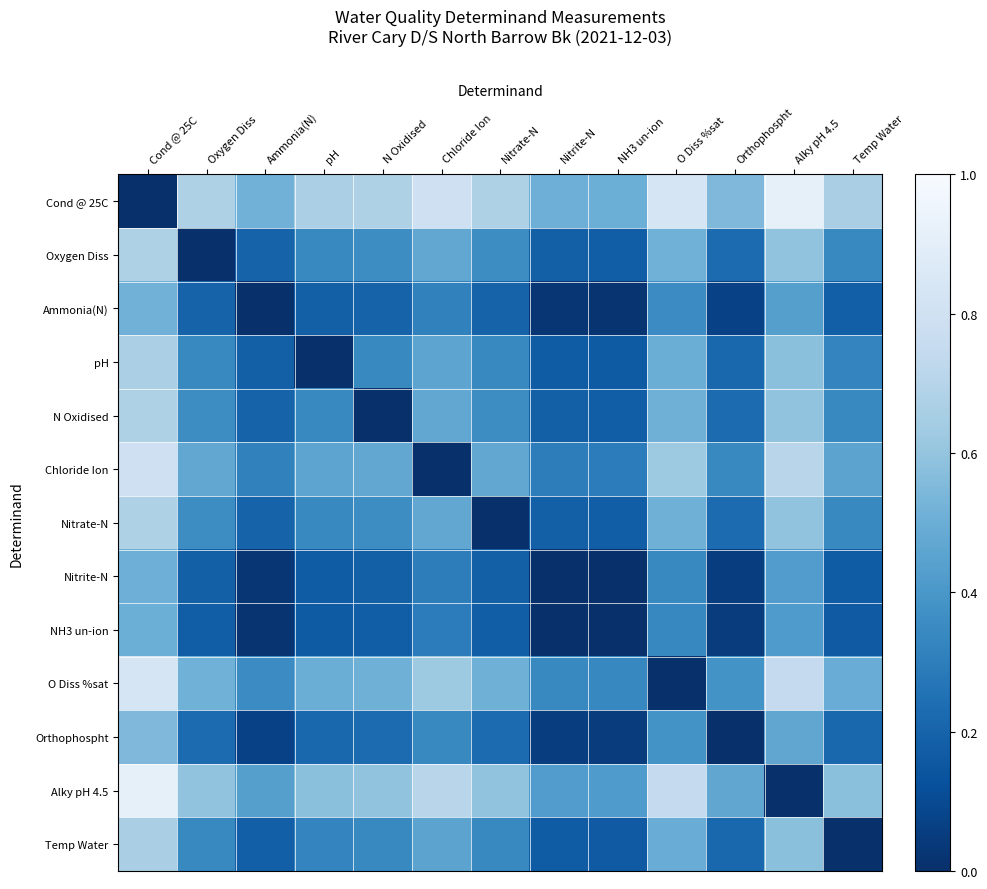

Reading right to left, transcribe all the data shown in this chart.

Cond @ 25C: Temp Water=0.7	Alky pH 4.5=0.9	Orthophospht=0.5	O Diss %sat=0.8	NH3 un-ion=0.5	Nitrite-N=0.5	Nitrate-N=0.7	Chloride Ion=0.8	N Oxidised=0.7	pH=0.7	Ammonia(N)=0.5	Oxygen Diss=0.7	Cond @ 25C=0.0
Oxygen Diss: Temp Water=0.3	Alky pH 4.5=0.6	Orthophospht=0.2	O Diss %sat=0.5	NH3 un-ion=0.2	Nitrite-N=0.2	Nitrate-N=0.4	Chloride Ion=0.5	N Oxidised=0.4	pH=0.3	Ammonia(N)=0.2	Oxygen Diss=0.0	Cond @ 25C=0.7
Ammonia(N): Temp Water=0.2	Alky pH 4.5=0.4	Orthophospht=0.1	O Diss %sat=0.4	NH3 un-ion=0.0	Nitrite-N=0.0	Nitrate-N=0.2	Chloride Ion=0.3	N Oxidised=0.2	pH=0.2	Ammonia(N)=0.0	Oxygen Diss=0.2	Cond @ 25C=0.5
pH: Temp Water=0.3	Alky pH 4.5=0.6	Orthophospht=0.2	O Diss %sat=0.5	NH3 un-ion=0.2	Nitrite-N=0.2	Nitrate-N=0.3	Chloride Ion=0.5	N Oxidised=0.3	pH=0.0	Ammonia(N)=0.2	Oxygen Diss=0.3	Cond @ 25C=0.7
N Oxidised: Temp Water=0.3	Alky pH 4.5=0.6	Orthophospht=0.2	O Diss %sat=0.5	NH3 un-ion=0.2	Nitrite-N=0.2	Nitrate-N=0.4	Chloride Ion=0.5	N Oxidised=0.0	pH=0.3	Ammonia(N)=0.2	Oxygen Diss=0.4	Cond @ 25C=0.7
Chloride Ion: Temp Water=0.5	Alky pH 4.5=0.7	Orthophospht=0.3	O Diss %sat=0.6	NH3 un-ion=0.3	Nitrite-N=0.3	Nitrate-N=0.5	Chloride Ion=0.0	N Oxidised=0.5	pH=0.5	Ammonia(N)=0.3	Oxygen Diss=0.5	Cond @ 25C=0.8
Nitrate-N: Temp Water=0.3	Alky pH 4.5=0.6	Orthophospht=0.2	O Diss %sat=0.5	NH3 un-ion=0.2	Nitrite-N=0.2	Nitrate-N=0.0	Chloride Ion=0.5	N Oxidised=0.4	pH=0.3	Ammonia(N)=0.2	Oxygen Diss=0.4	Cond @ 25C=0.7
Nitrite-N: Temp Water=0.2	Alky pH 4.5=0.4	Orthophospht=0.1	O Diss %sat=0.3	NH3 un-ion=0.0	Nitrite-N=0.0	Nitrate-N=0.2	Chloride Ion=0.3	N Oxidised=0.2	pH=0.2	Ammonia(N)=0.0	Oxygen Diss=0.2	Cond @ 25C=0.5
NH3 un-ion: Temp Water=0.2	Alky pH 4.5=0.4	Orthophospht=0.0	O Diss %sat=0.3	NH3 un-ion=0.0	Nitrite-N=0.0	Nitrate-N=0.2	Chloride Ion=0.3	N Oxidised=0.2	pH=0.2	Ammonia(N)=0.0	Oxygen Diss=0.2	Cond @ 25C=0.5
O Diss %sat: Temp Water=0.5	Alky pH 4.5=0.7	Orthophospht=0.4	O Diss %sat=0.0	NH3 un-ion=0.3	Nitrite-N=0.3	Nitrate-N=0.5	Chloride Ion=0.6	N Oxidised=0.5	pH=0.5	Ammonia(N)=0.4	Oxygen Diss=0.5	Cond @ 25C=0.8
Orthophospht: Temp Water=0.2	Alky pH 4.5=0.5	Orthophospht=0.0	O Diss %sat=0.4	NH3 un-ion=0.0	Nitrite-N=0.1	Nitrate-N=0.2	Chloride Ion=0.3	N Oxidised=0.2	pH=0.2	Ammonia(N)=0.1	Oxygen Diss=0.2	Cond @ 25C=0.5
Alky pH 4.5: Temp Water=0.6	Alky pH 4.5=0.0	Orthophospht=0.5	O Diss %sat=0.7	NH3 un-ion=0.4	Nitrite-N=0.4	Nitrate-N=0.6	Chloride Ion=0.7	N Oxidised=0.6	pH=0.6	Ammonia(N)=0.4	Oxygen Diss=0.6	Cond @ 25C=0.9
Temp Water: Temp Water=0.0	Alky pH 4.5=0.6	Orthophospht=0.2	O Diss %sat=0.5	NH3 un-ion=0.2	Nitrite-N=0.2	Nitrate-N=0.3	Chloride Ion=0.5	N Oxidised=0.3	pH=0.3	Ammonia(N)=0.2	Oxygen Diss=0.3	Cond @ 25C=0.7